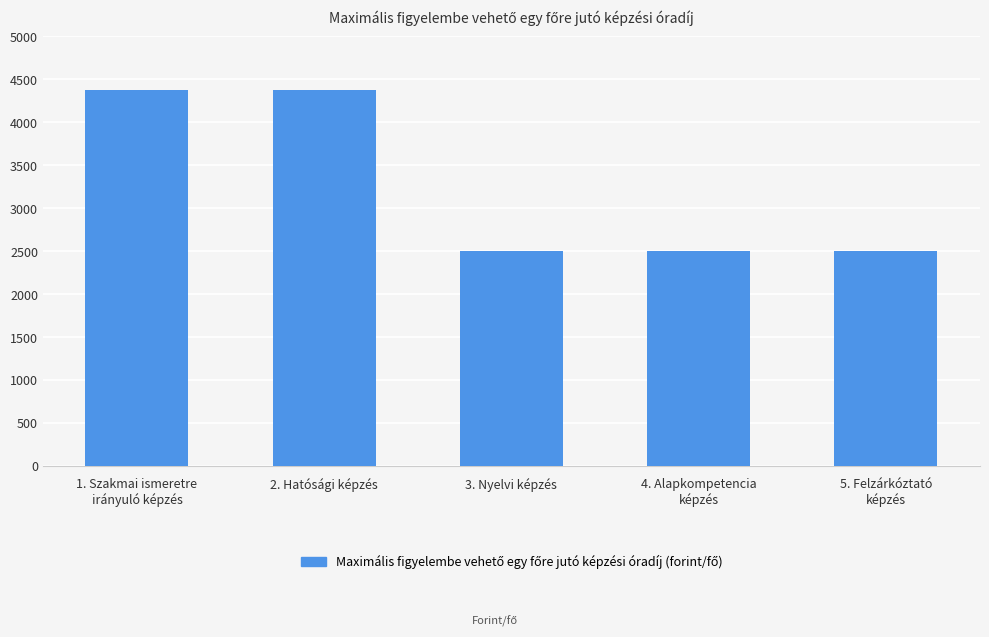

What is the smallest value displayed?

2500